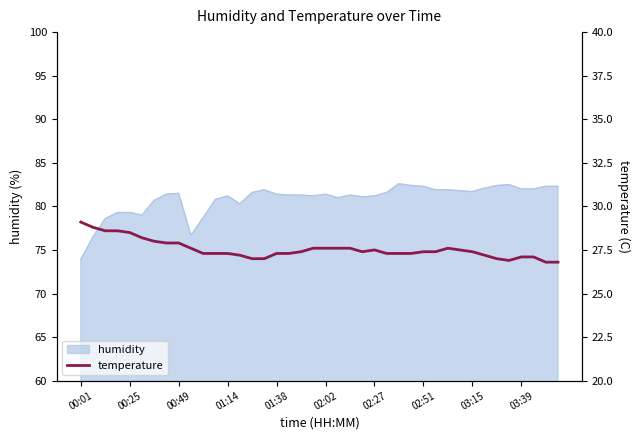

What is the minimum value for humidity?

73.9